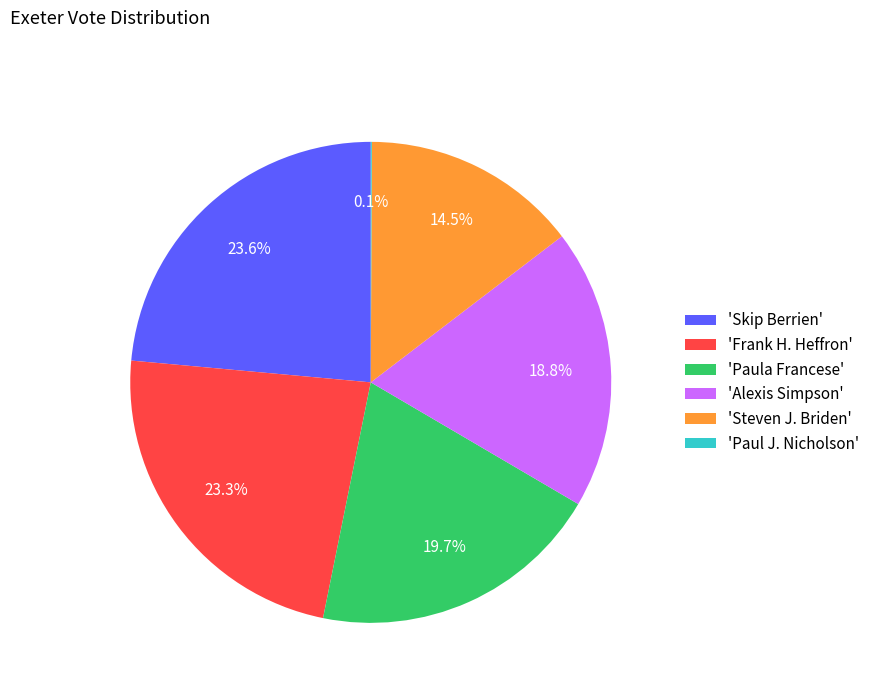

Does 'Skip Berrien' account for over 50% of the chart?

No